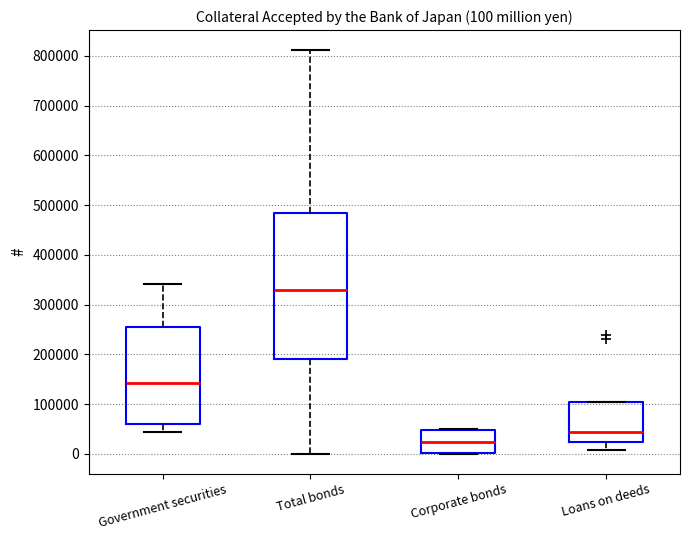

Which box has the highest median line?

Total bonds